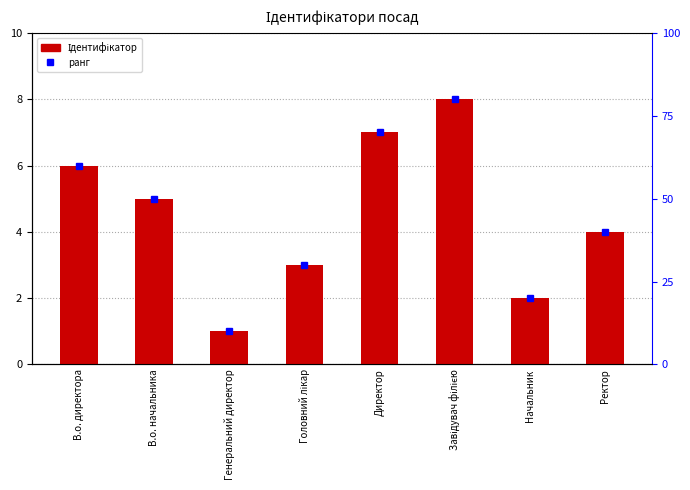

The value at Ректор is 4. True or false?

True